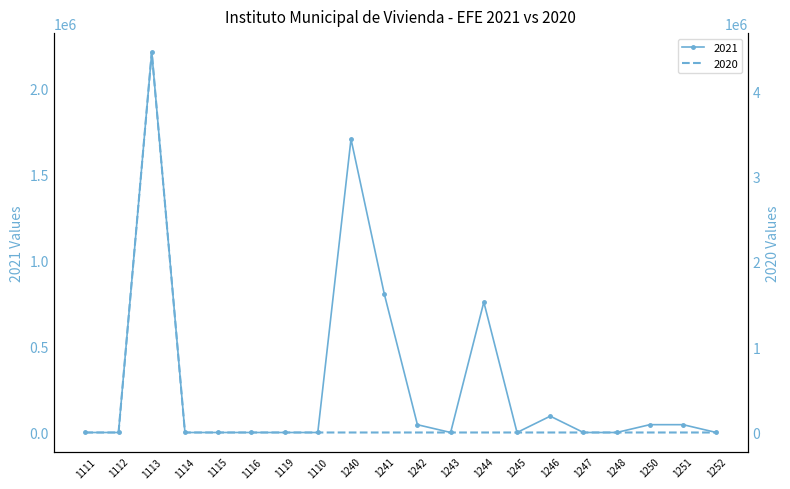

What is the label of the 14th point from the left?

1245